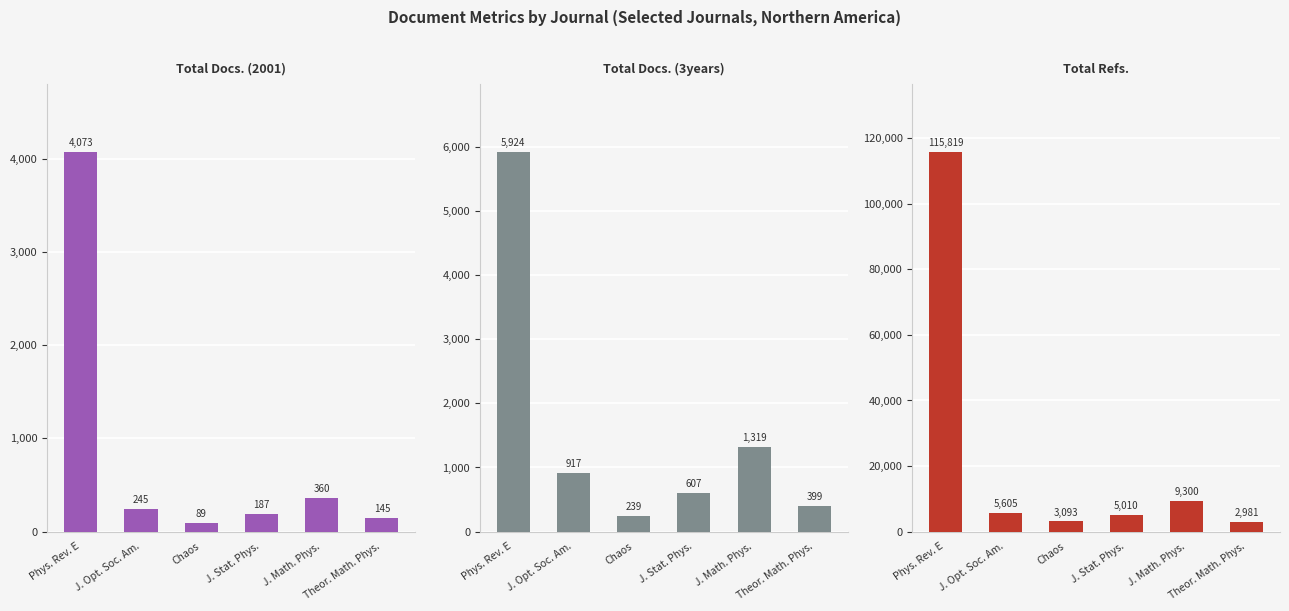

Reading right to left, extract all data points from this chart.

Total Docs. (2001): Theor. Math. Phys.=145	J. Math. Phys.=360	J. Stat. Phys.=187	Chaos=89	J. Opt. Soc. Am.=245	Phys. Rev. E=4073
Total Docs. (3years): Theor. Math. Phys.=399	J. Math. Phys.=1319	J. Stat. Phys.=607	Chaos=239	J. Opt. Soc. Am.=917	Phys. Rev. E=5924
Total Refs.: Theor. Math. Phys.=2981	J. Math. Phys.=9300	J. Stat. Phys.=5010	Chaos=3093	J. Opt. Soc. Am.=5605	Phys. Rev. E=115819